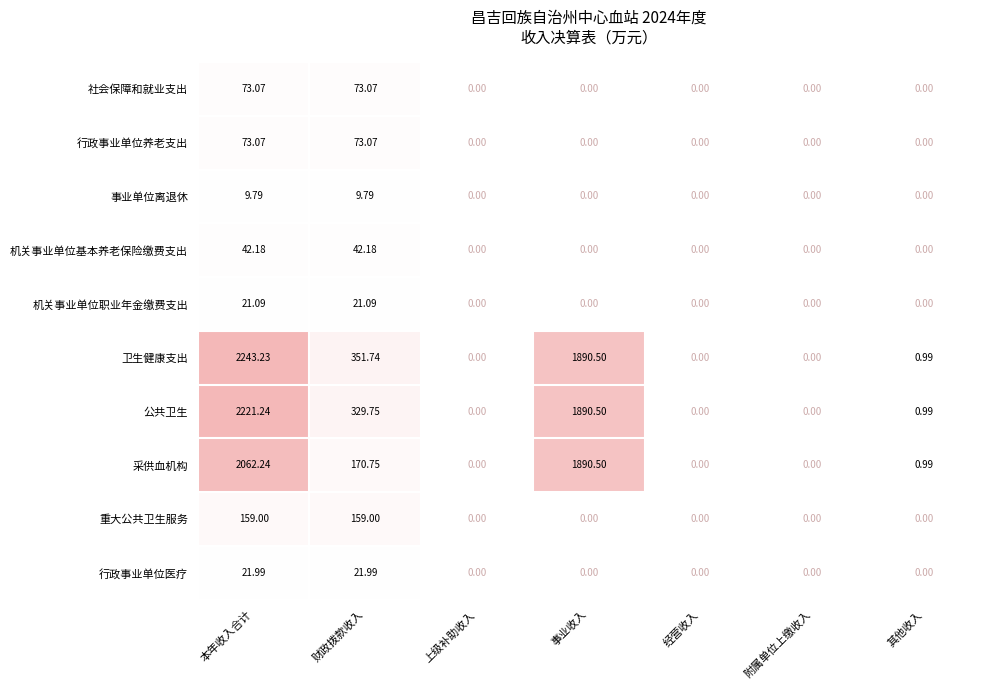

Is the value of 机关事业单位职业年金缴费支出 at 上级补助收入 greater than the value of 公共卫生 at 事业收入?

No